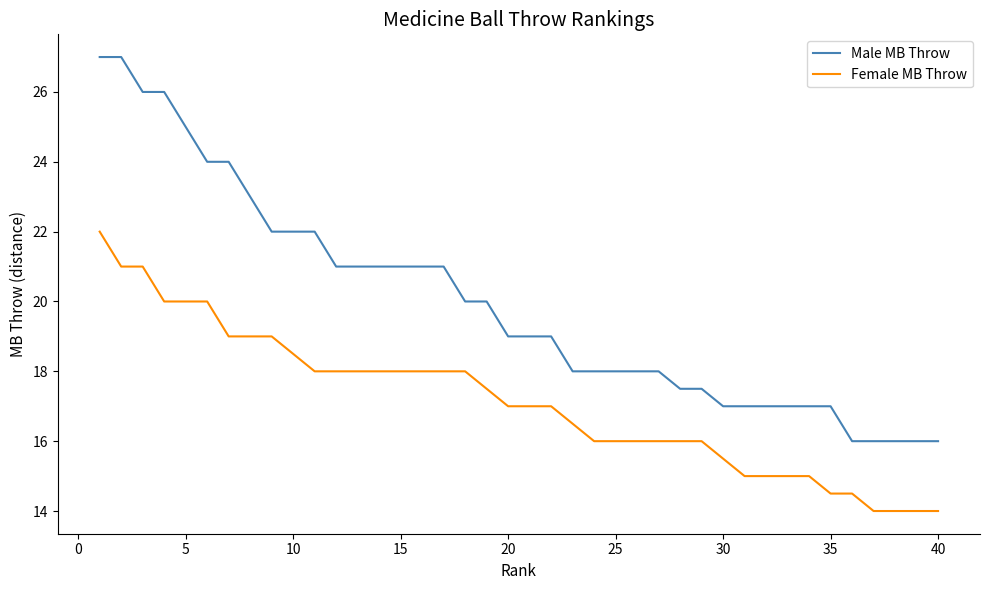

True or false: Male MB Throw and Female MB Throw cross at least once.

False